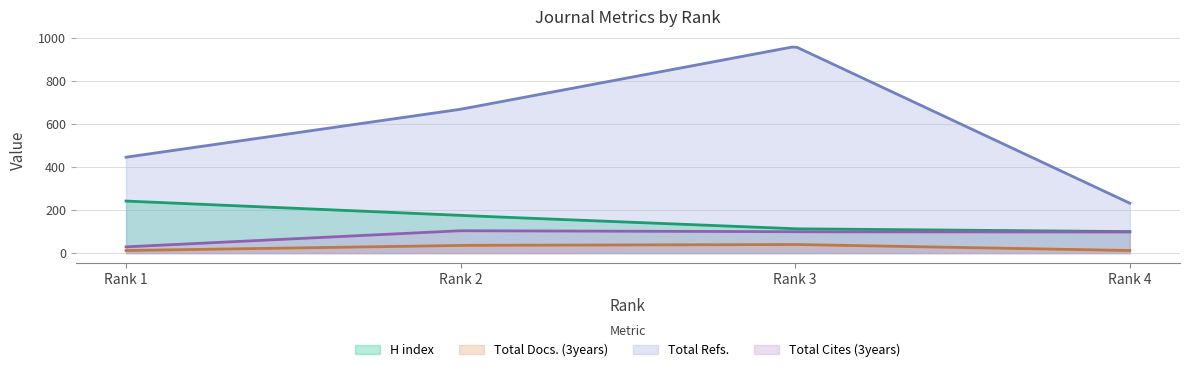

True or false: Total Cites (3years) and Total Docs. (3years) cross at least once.

False